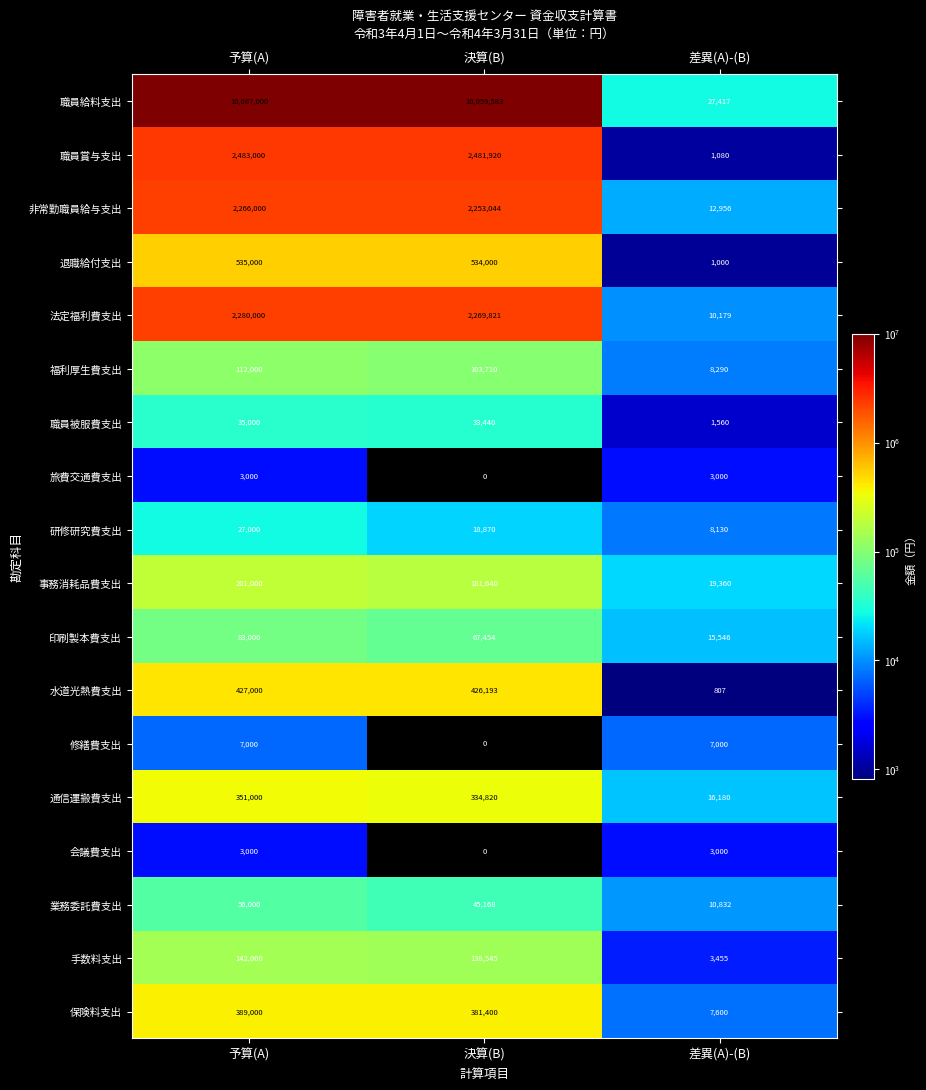

What is the approximate value of 法定福利費支出 at 差異(A)-(B), to the nearest 50?

10200